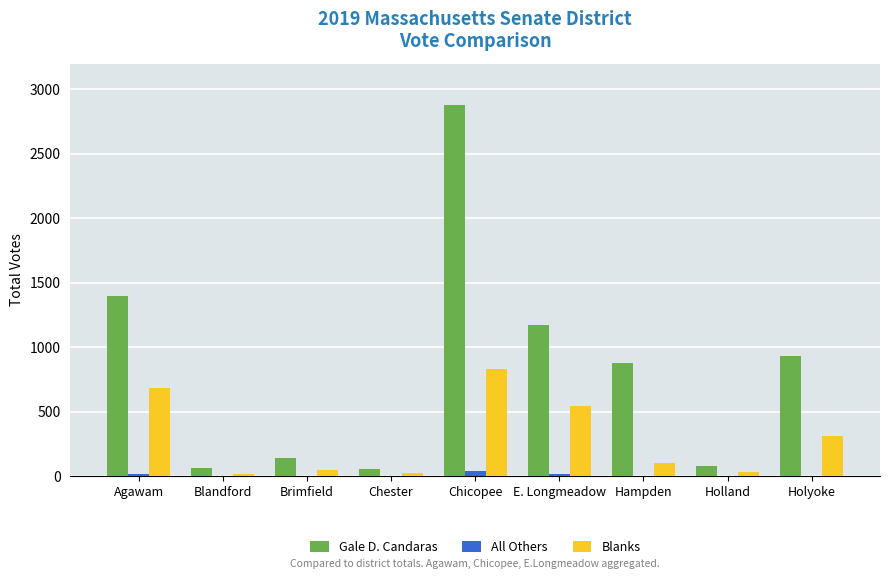

The Gale D. Candaras series shows 64 at Blandford. True or false?

True